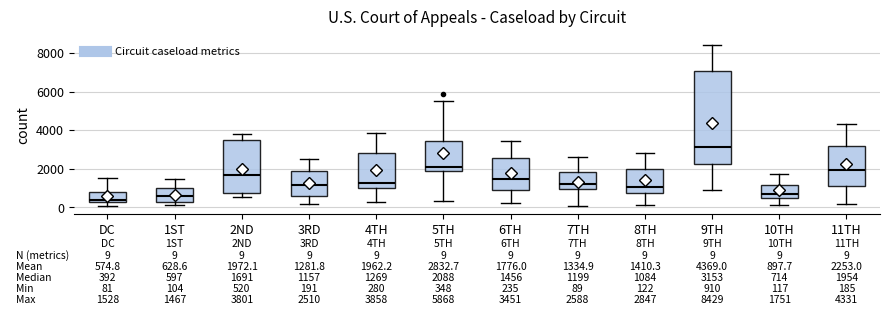

Which box is the tallest, from its lower edge to its upper edge?

9TH